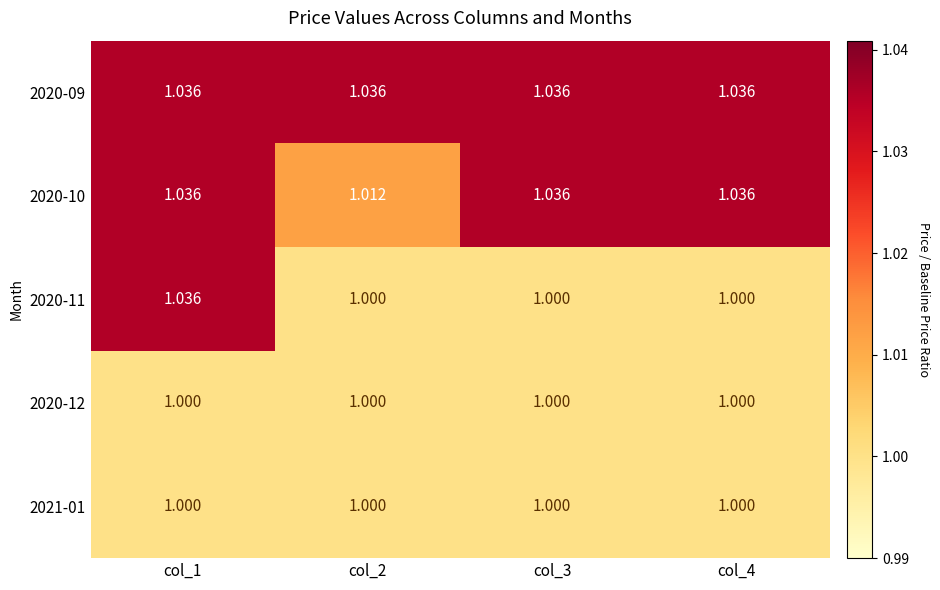

Between col_1 and col_2, which series saw the biggest shift?

2020-11